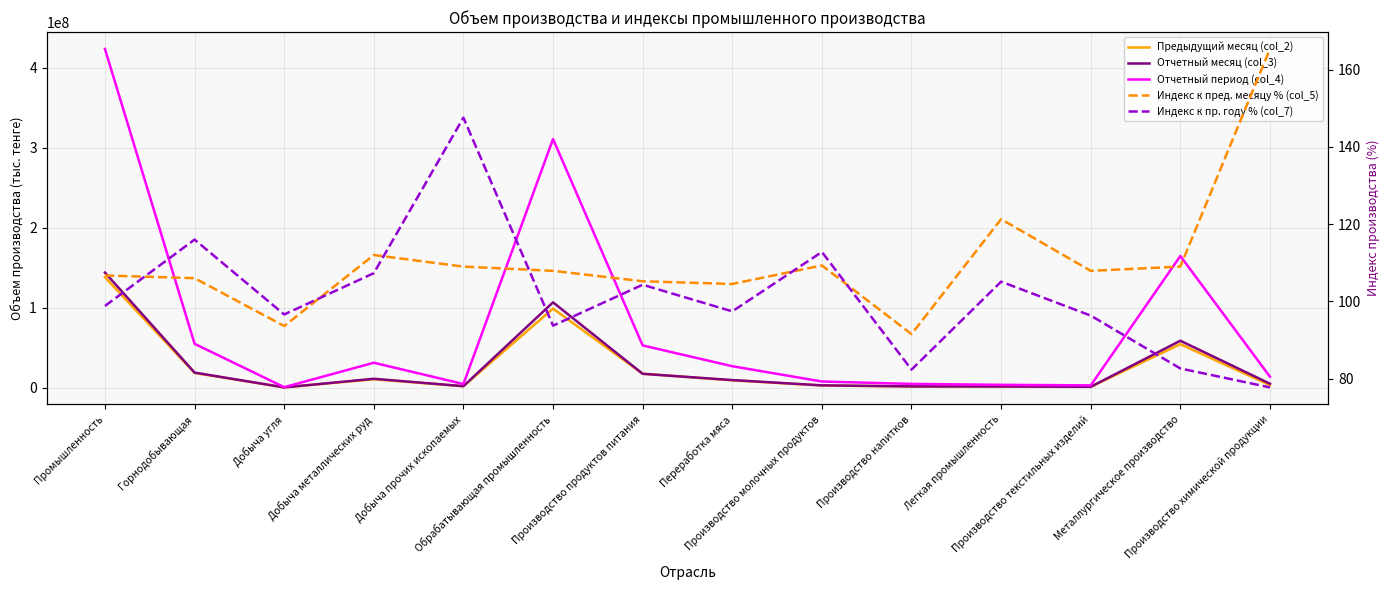

True or false: Отчетный период (col_4) and Предыдущий месяц (col_2) intersect in this chart.

False